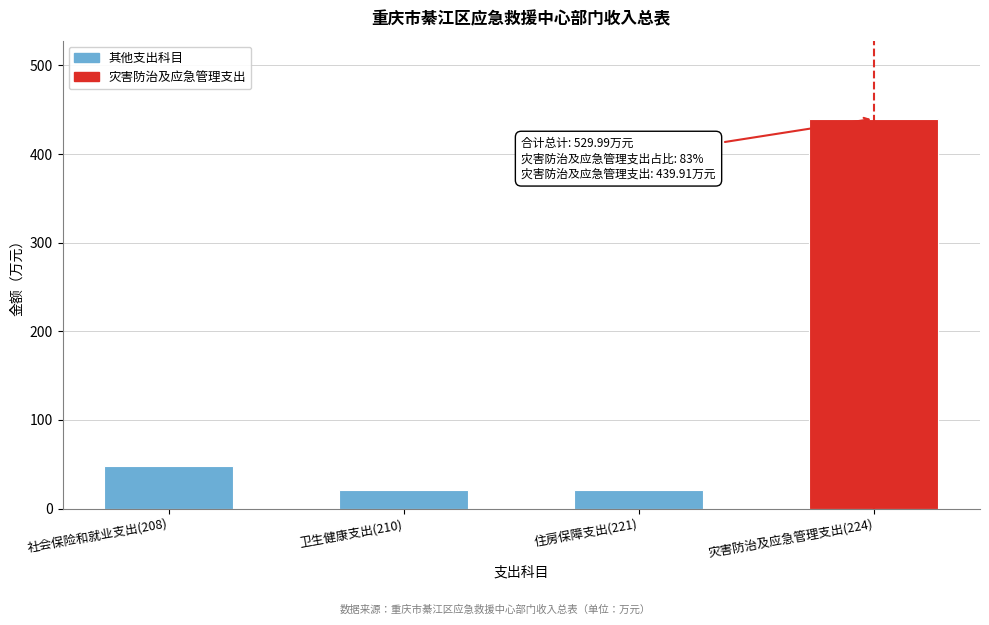

What is the ratio of the value at 住房保障支出(221) to the value at 社会保险和就业支出(208)?

0.4